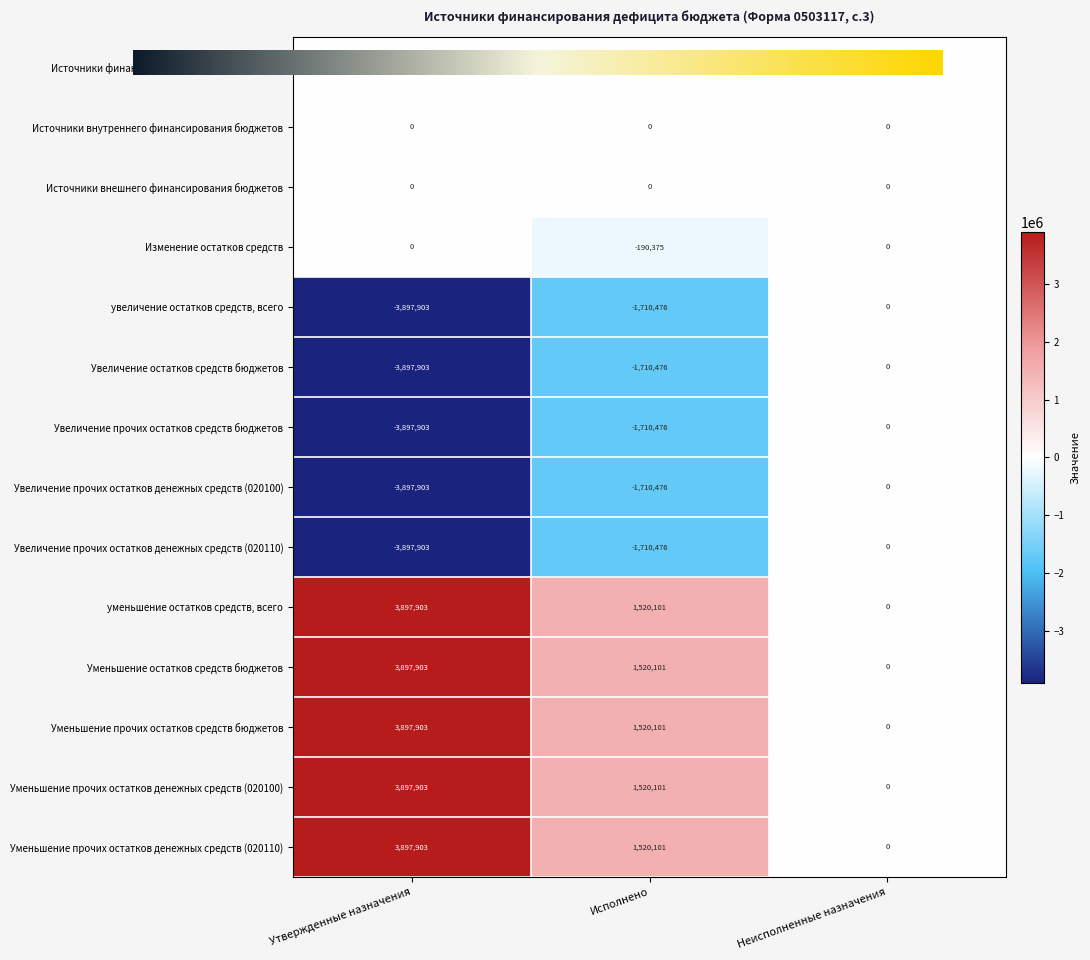

Is the value of Увеличение прочих остатков средств бюджетов at Исполнено greater than the value of Увеличение прочих остатков денежных средств (020110) at Неисполненные назначения?

No